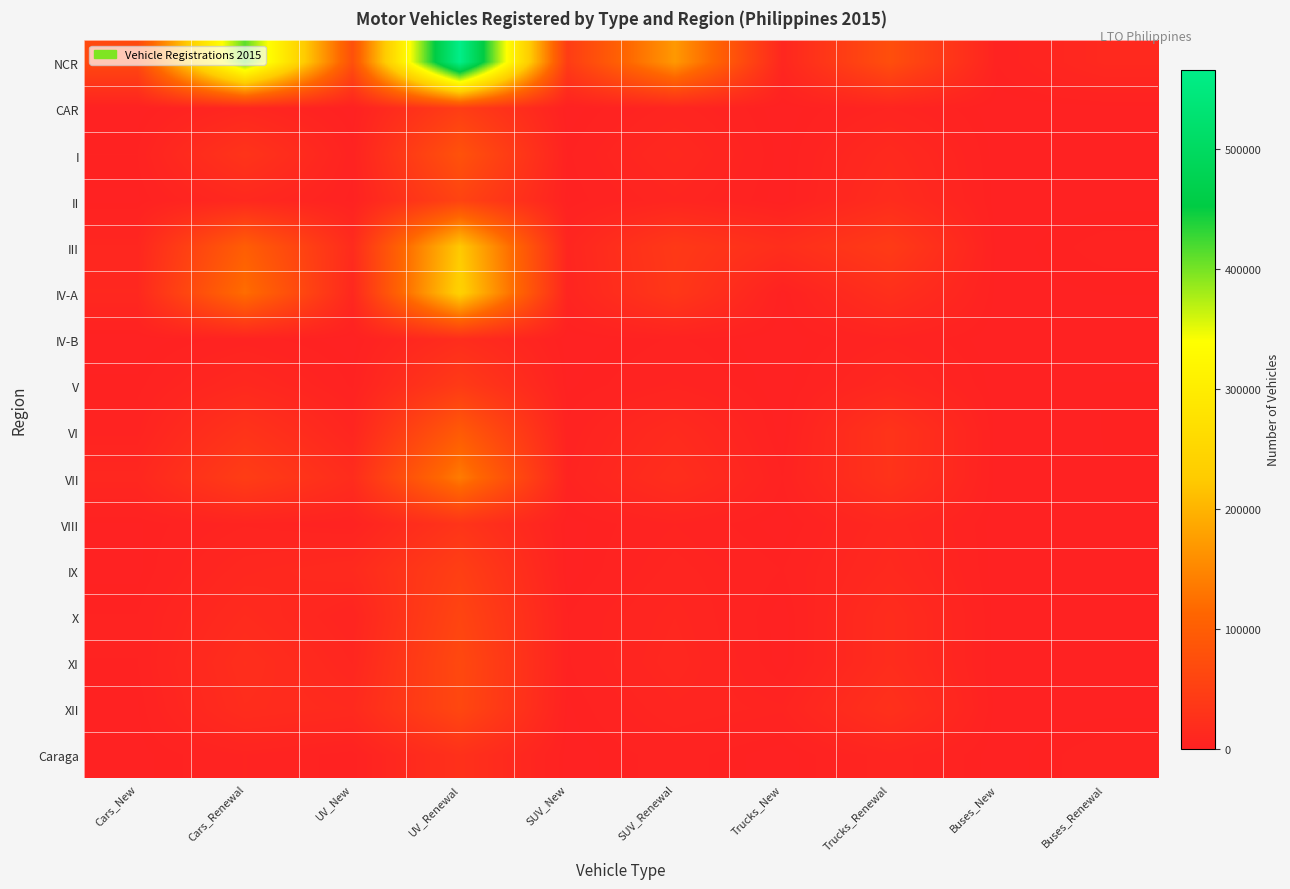

Reading left to right, what are all the values shown in this chart?

NCR: Cars_New=65460	Cars_Renewal=411860	UV_New=77863	UV_Renewal=565823	SUV_New=44298	SUV_Renewal=170029	Trucks_New=9155	Trucks_Renewal=74580	Buses_New=2338	Buses_Renewal=12940
CAR: Cars_New=0	Cars_Renewal=9183	UV_New=0	UV_Renewal=46044	SUV_New=0	SUV_Renewal=6514	Trucks_New=0	Trucks_Renewal=5574	Buses_New=0	Buses_Renewal=470
I: Cars_New=2244	Cars_Renewal=30456	UV_New=2735	UV_Renewal=80335	SUV_New=1768	SUV_Renewal=12040	Trucks_New=194	Trucks_Renewal=13789	Buses_New=60	Buses_Renewal=833
II: Cars_New=682	Cars_Renewal=12035	UV_New=1487	UV_Renewal=56211	SUV_New=887	SUV_Renewal=7391	Trucks_New=36	Trucks_Renewal=18041	Buses_New=1	Buses_Renewal=533
III: Cars_New=9078	Cars_Renewal=99965	UV_New=16686	UV_Renewal=223797	SUV_New=7124	SUV_Renewal=38912	Trucks_New=21018	Trucks_Renewal=42144	Buses_New=30	Buses_Renewal=3119
IV-A: Cars_New=11216	Cars_Renewal=122105	UV_New=10949	UV_Renewal=237923	SUV_New=5581	SUV_Renewal=36330	Trucks_New=550	Trucks_Renewal=23454	Buses_New=302	Buses_Renewal=1150
IV-B: Cars_New=0	Cars_Renewal=3221	UV_New=0	UV_Renewal=18800	SUV_New=0	SUV_Renewal=2455	Trucks_New=0	Trucks_Renewal=4245	Buses_New=0	Buses_Renewal=299
V: Cars_New=1458	Cars_Renewal=11982	UV_New=1761	UV_Renewal=41484	SUV_New=736	SUV_Renewal=4755	Trucks_New=31	Trucks_Renewal=10469	Buses_New=3	Buses_Renewal=1164
VI: Cars_New=3868	Cars_Renewal=29635	UV_New=7395	UV_Renewal=93791	SUV_New=2724	SUV_Renewal=15124	Trucks_New=76	Trucks_Renewal=30301	Buses_New=1	Buses_Renewal=1148
VII: Cars_New=9661	Cars_Renewal=45450	UV_New=18239	UV_Renewal=137614	SUV_New=4328	SUV_Renewal=21302	Trucks_New=2193	Trucks_Renewal=29058	Buses_New=5	Buses_Renewal=1075
VIII: Cars_New=870	Cars_Renewal=5236	UV_New=2858	UV_Renewal=31488	SUV_New=326	SUV_Renewal=4374	Trucks_New=101	Trucks_Renewal=10458	Buses_New=2	Buses_Renewal=550
IX: Cars_New=574	Cars_Renewal=10367	UV_New=14562	UV_Renewal=48832	SUV_New=257	SUV_Renewal=6360	Trucks_New=2143	Trucks_Renewal=12725	Buses_New=8	Buses_Renewal=545
X: Cars_New=2273	Cars_Renewal=15664	UV_New=5473	UV_Renewal=58294	SUV_New=2120	SUV_Renewal=8785	Trucks_New=71	Trucks_Renewal=18484	Buses_New=4	Buses_Renewal=749
XI: Cars_New=2203	Cars_Renewal=21262	UV_New=8586	UV_Renewal=64809	SUV_New=1969	SUV_Renewal=10257	Trucks_New=158	Trucks_Renewal=18494	Buses_New=2	Buses_Renewal=499
XII: Cars_New=862	Cars_Renewal=18504	UV_New=14219	UV_Renewal=62768	SUV_New=776	SUV_Renewal=7247	Trucks_New=4816	Trucks_Renewal=25153	Buses_New=2	Buses_Renewal=413
Caraga: Cars_New=503	Cars_Renewal=4488	UV_New=1169	UV_Renewal=25504	SUV_New=205	SUV_Renewal=3247	Trucks_New=1	Trucks_Renewal=7058	Buses_New=30	Buses_Renewal=3668